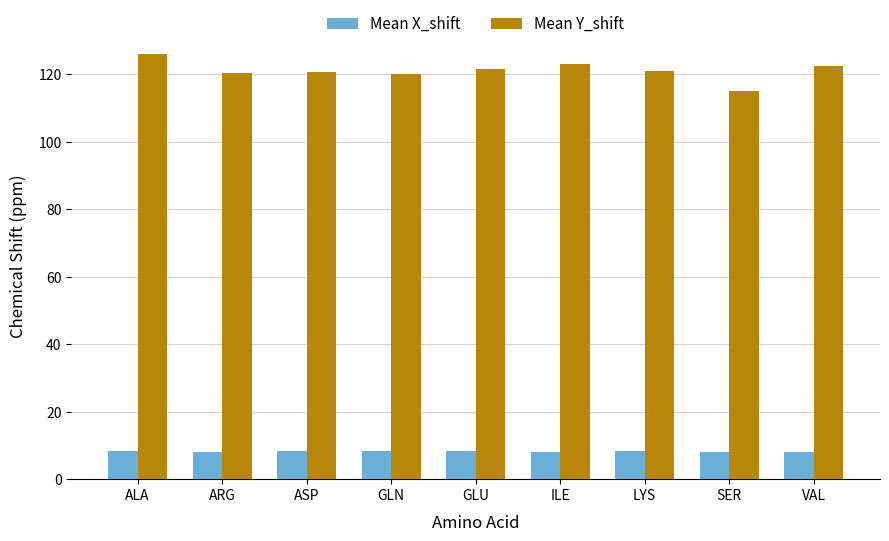

How many series are shown in this chart?

2